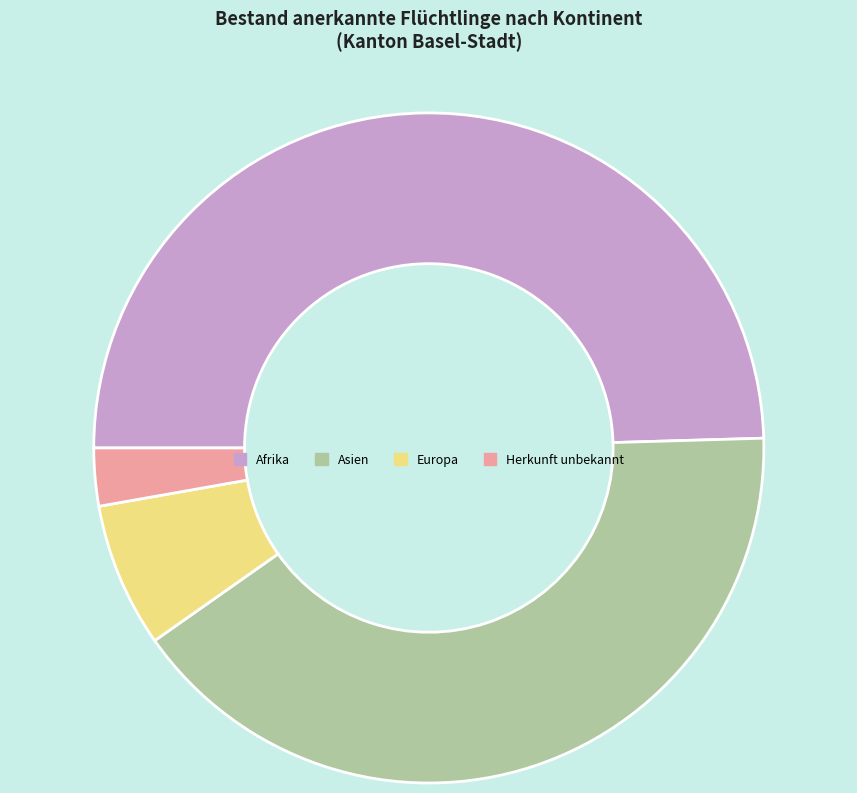

True or false: Herkunft unbekannt accounts for 3% of the total.

True